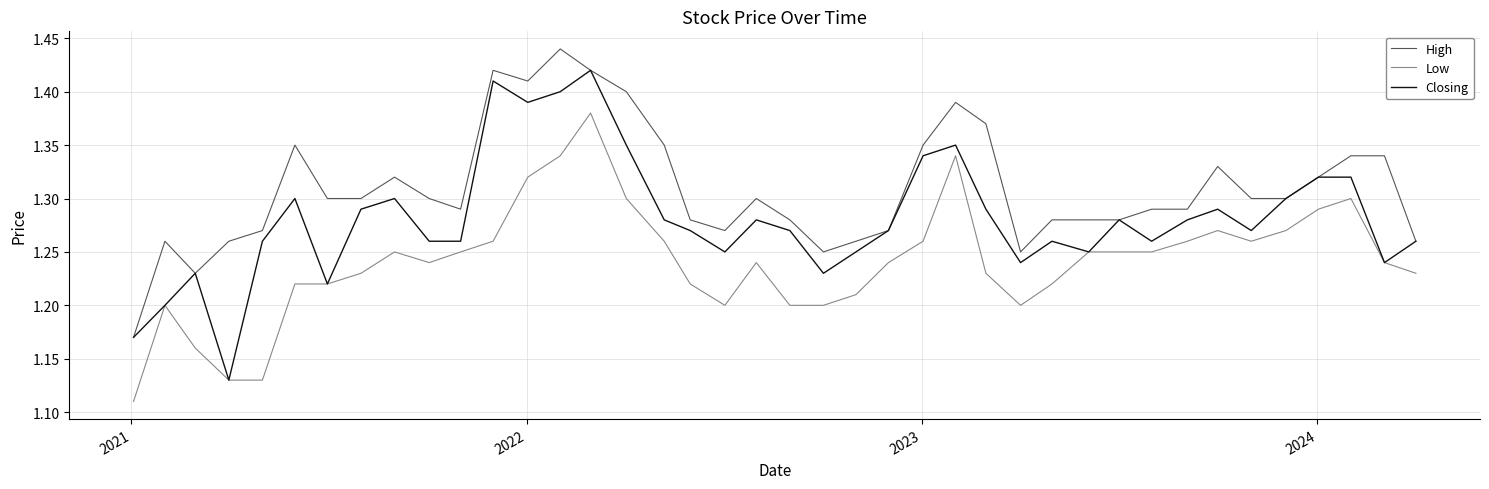

Rank the series by their maximum value, from highest to lowest.

High, Closing, Low